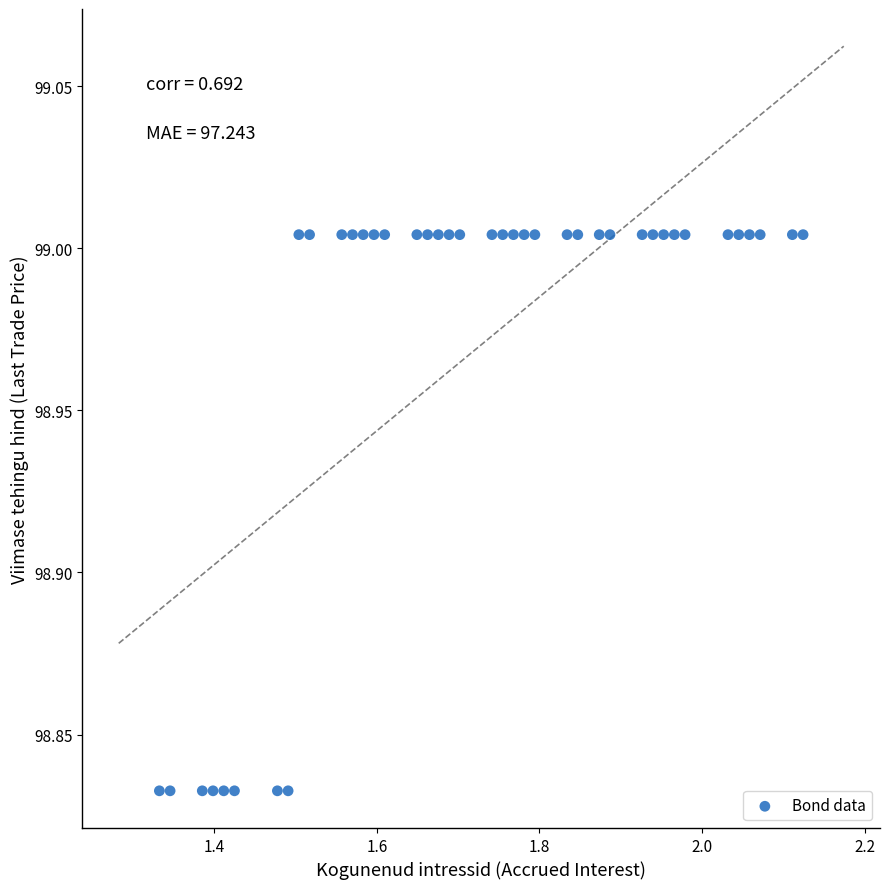

What is the range of X values (max minus min)?

0.8